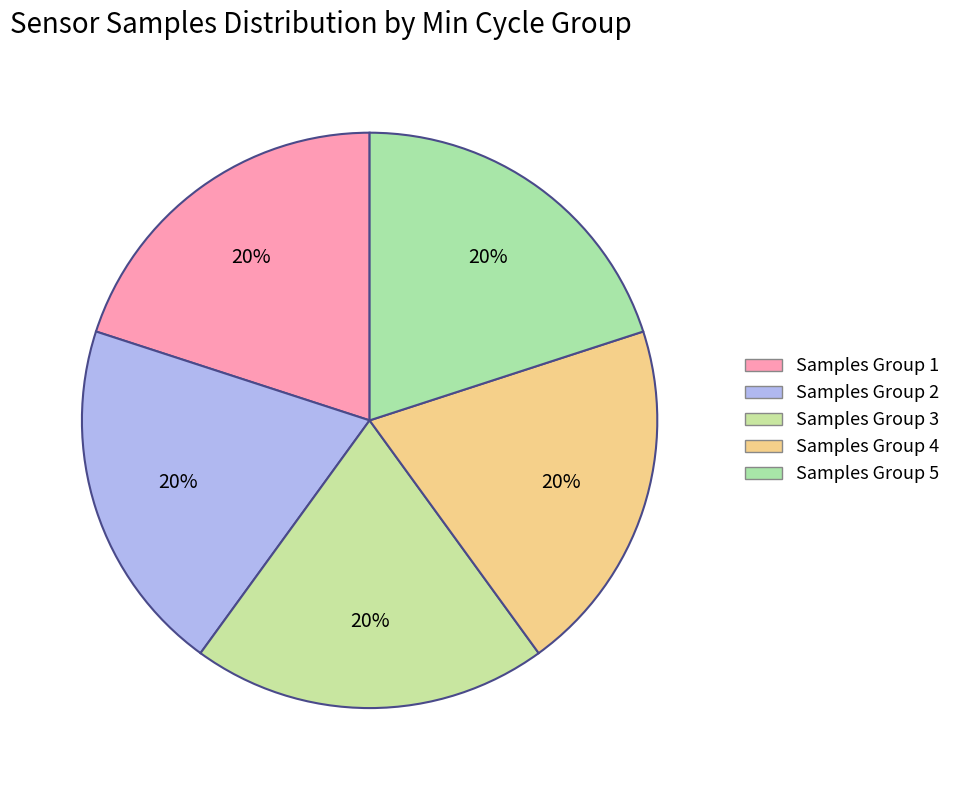

How many slices are in this pie chart?

5